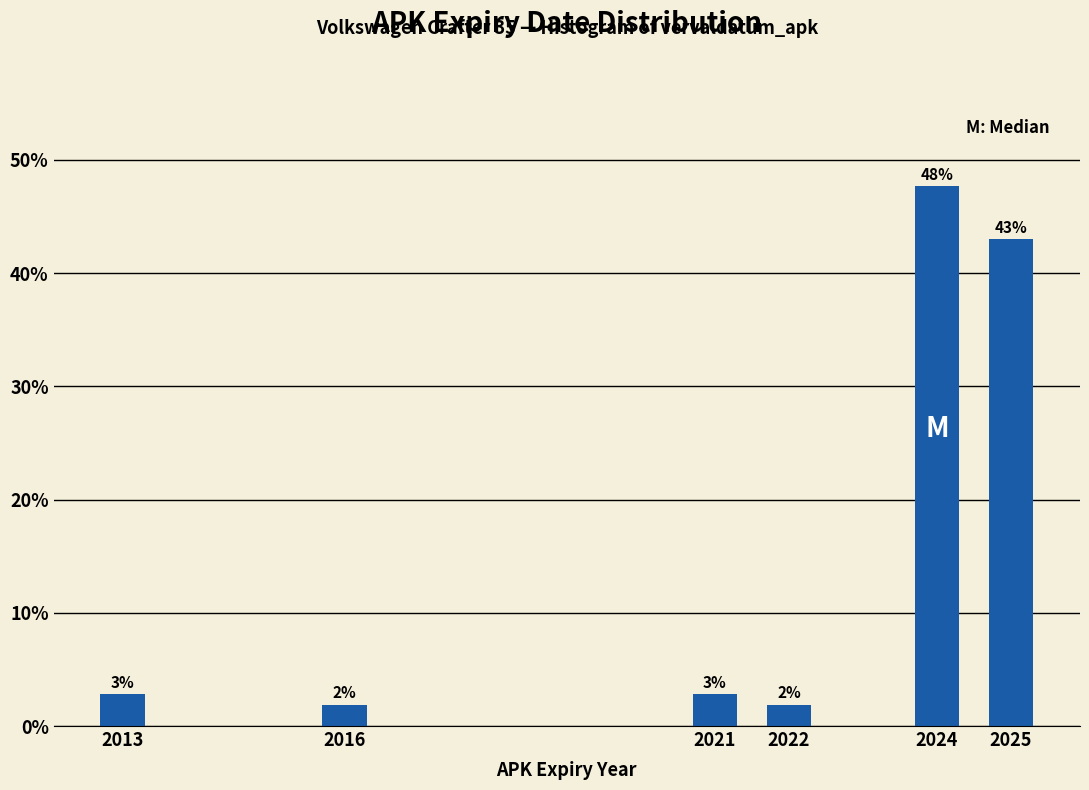

Does the chart contain any negative values?

No